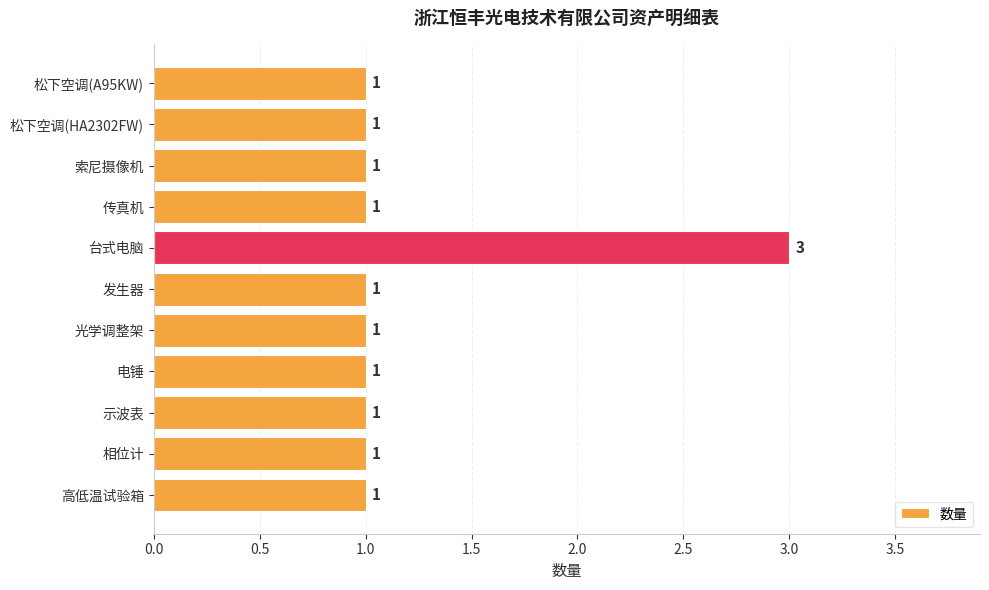

What is the label of the 5th bar from the bottom?

光学调整架